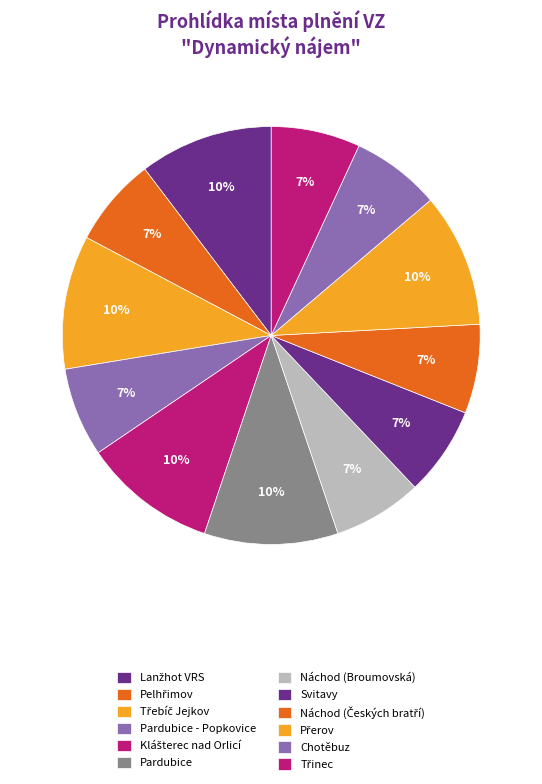

To the nearest percent, what is the average slice percentage?

8%